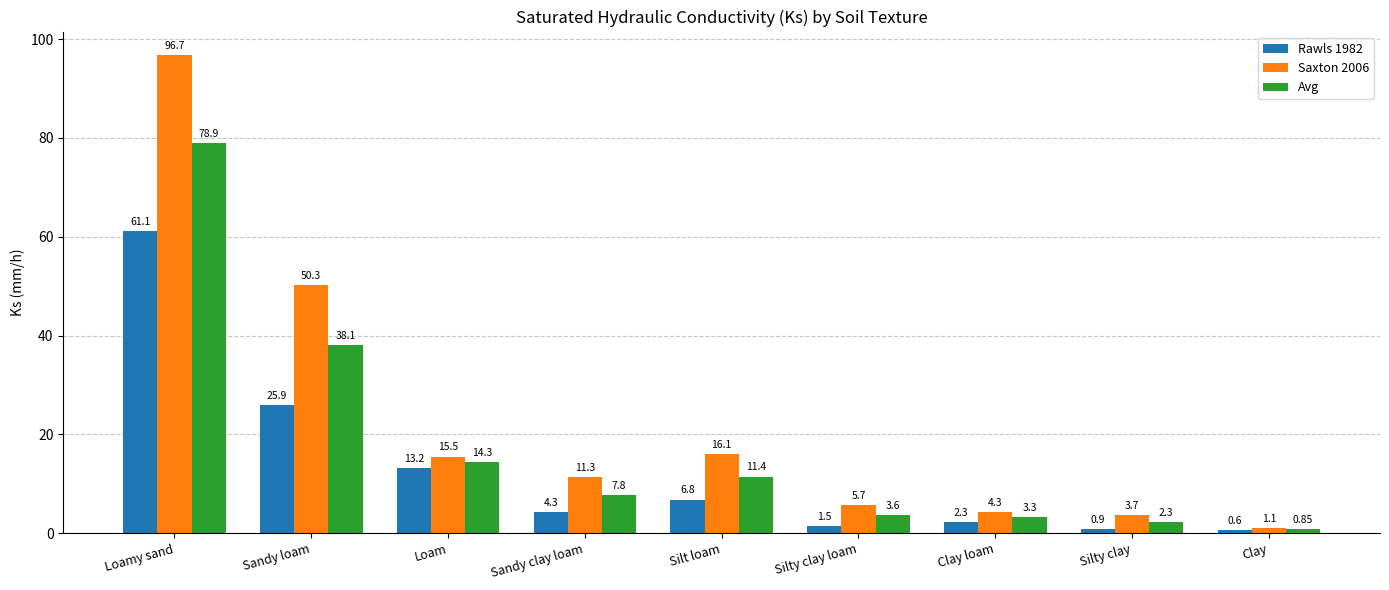

Which series has the widest spread of values?

Saxton 2006